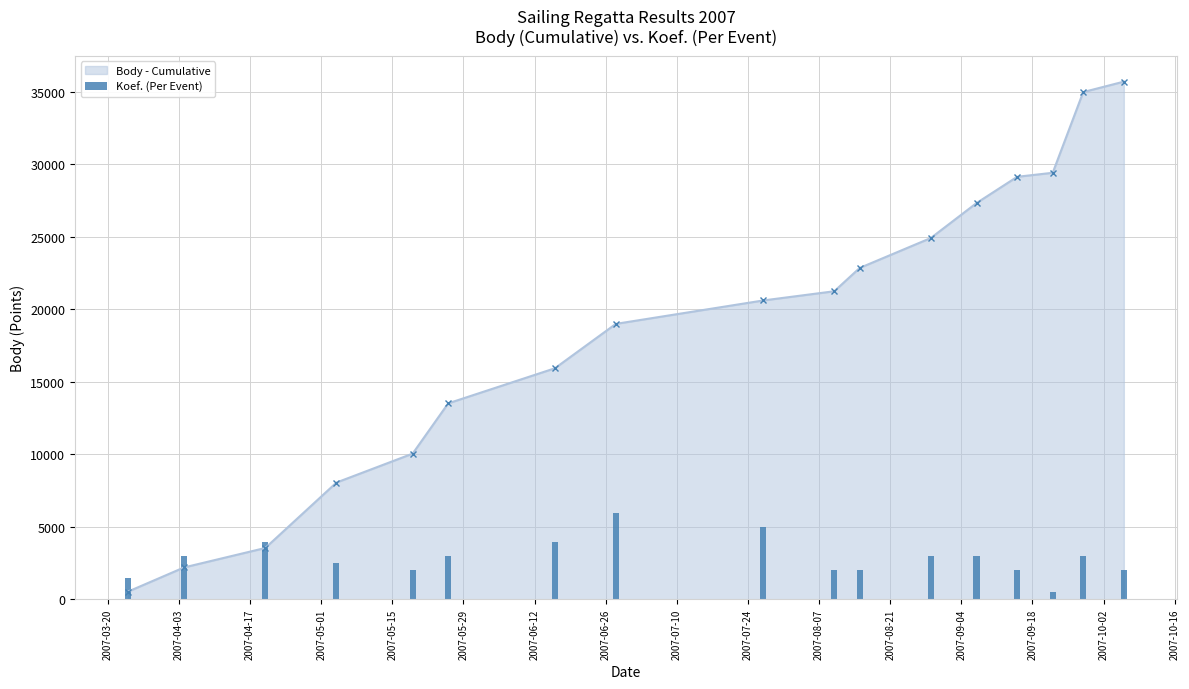

What is the value of the Body - Cumulative point at the 13th from the left?

27333